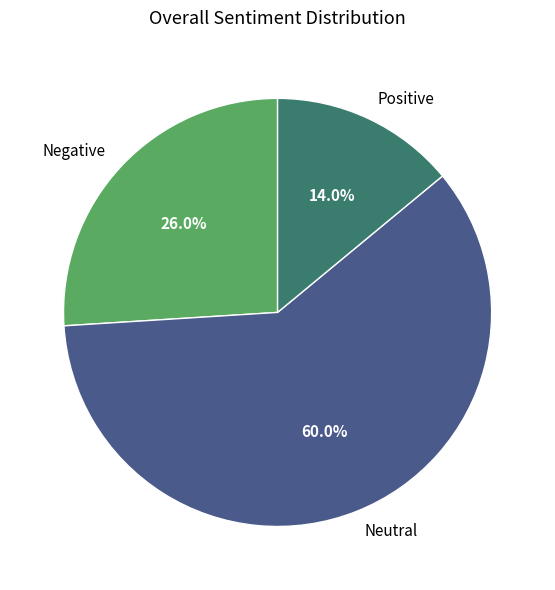

What is the ratio of the value at Neutral to the value at Negative?

2.3